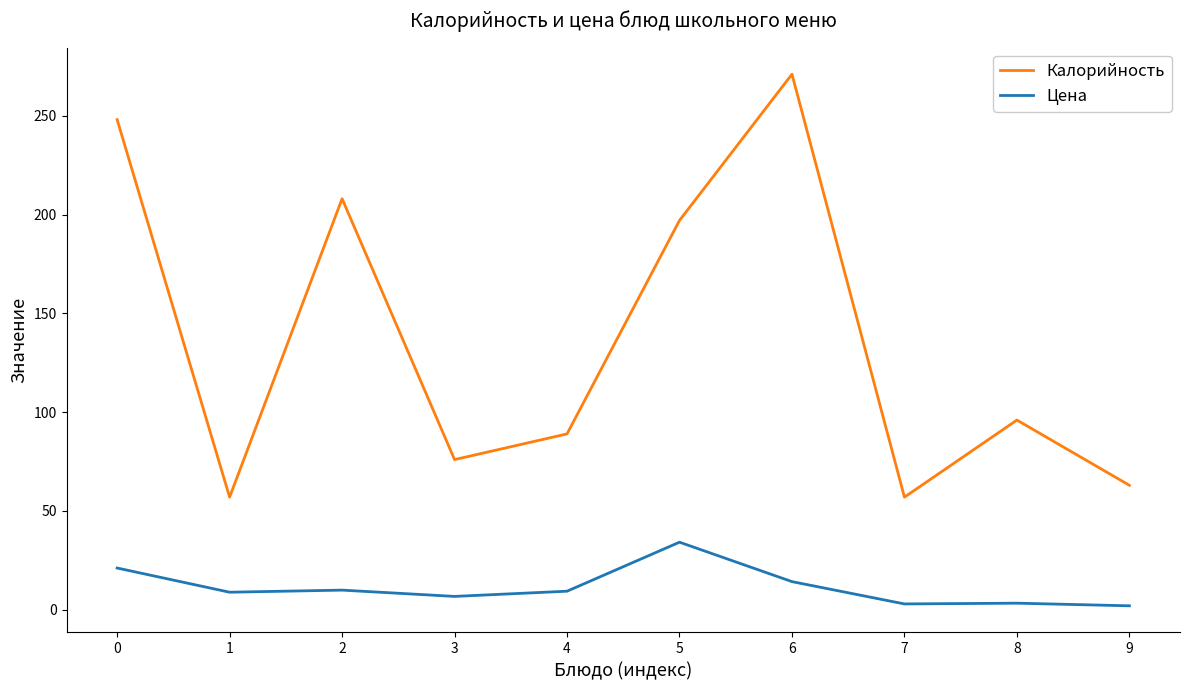

How many distinct data groups are displayed?

2